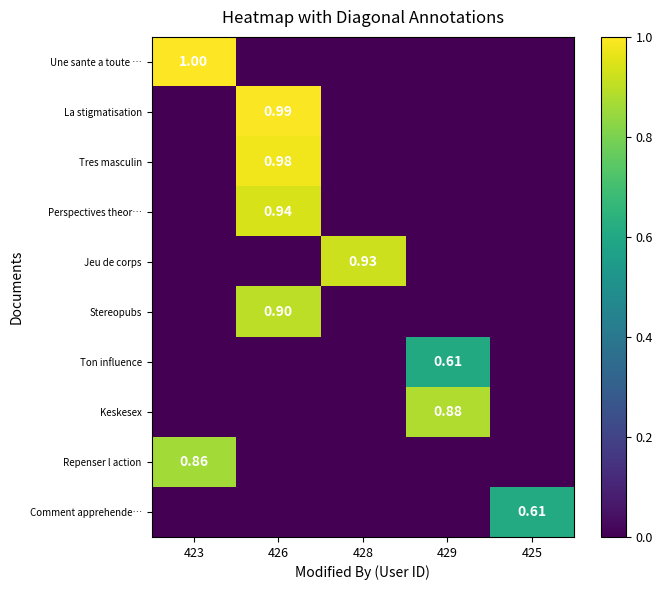

At 423, list the series in order from smallest to largest.

La stigmatisation, Tres masculin, Perspectives theor…, Jeu de corps, Stereopubs, Ton influence, Keskesex, Comment apprehende…, Repenser l action, Une sante a toute …